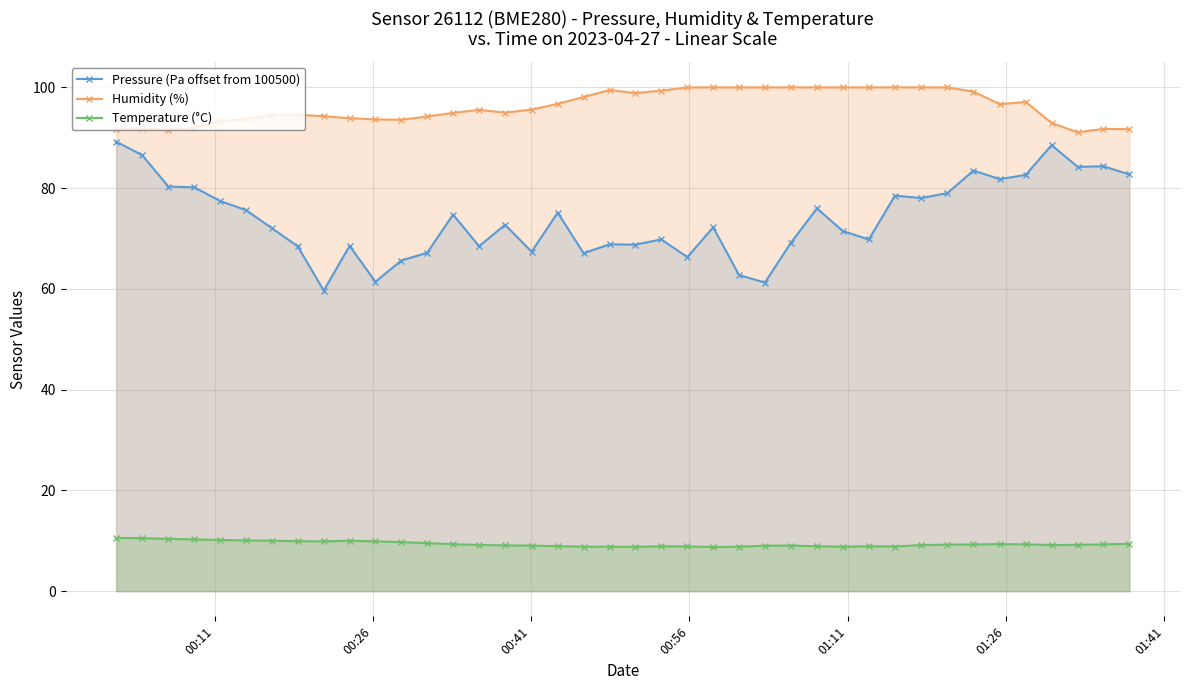

At how many categories does at least one series exceed 14?

40